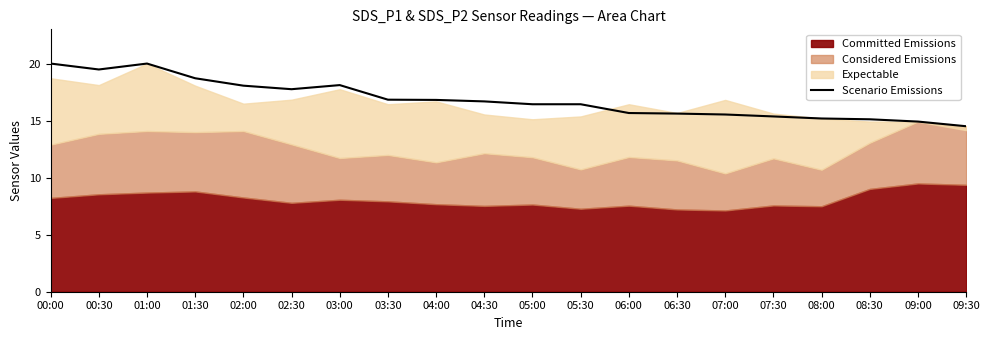

True or false: there are more than 2 points higher than both neighbors.

False